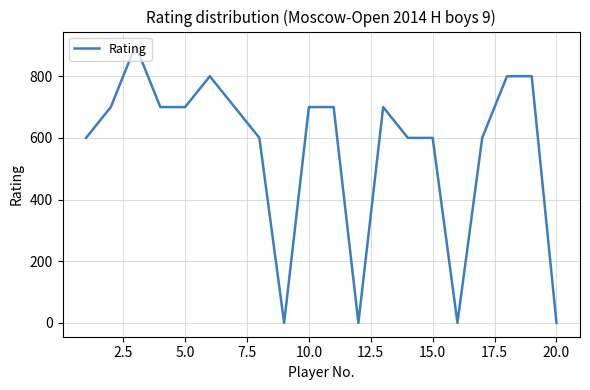

Reading left to right, extract all data points from this chart.

600	700	900	700	700	800	700	600	0	700	700	0	700	600	600	0	600	800	800	0